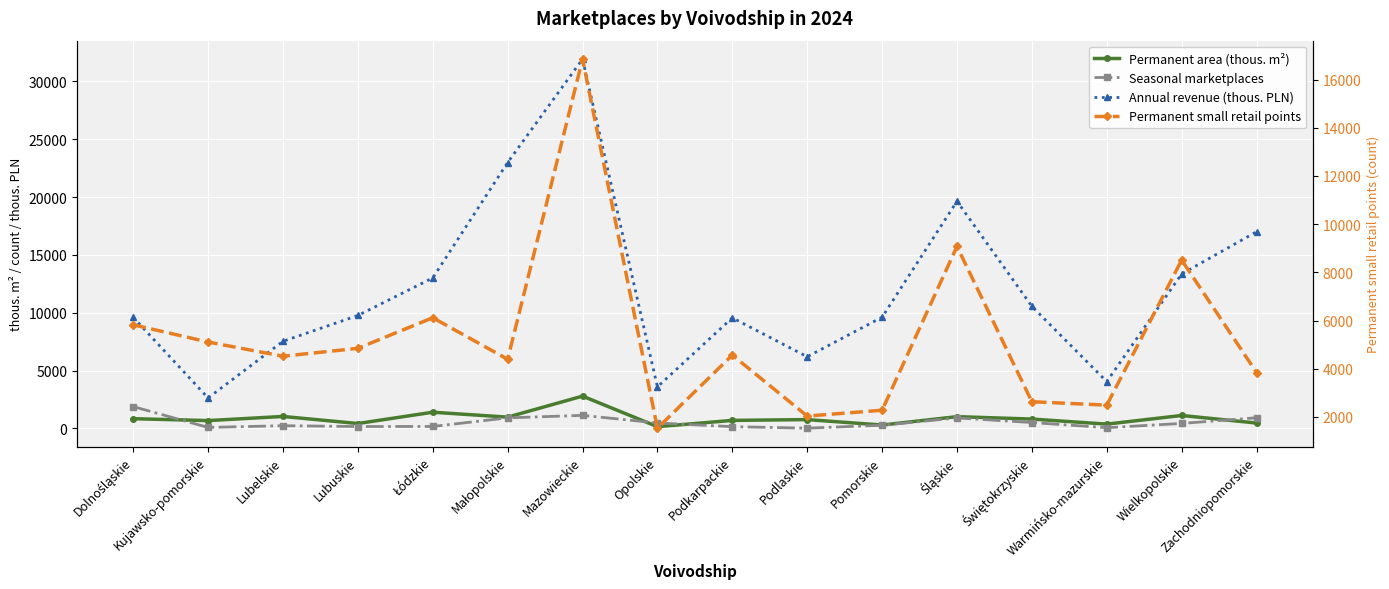

At how many categories does at least one series exceed 31073?

1